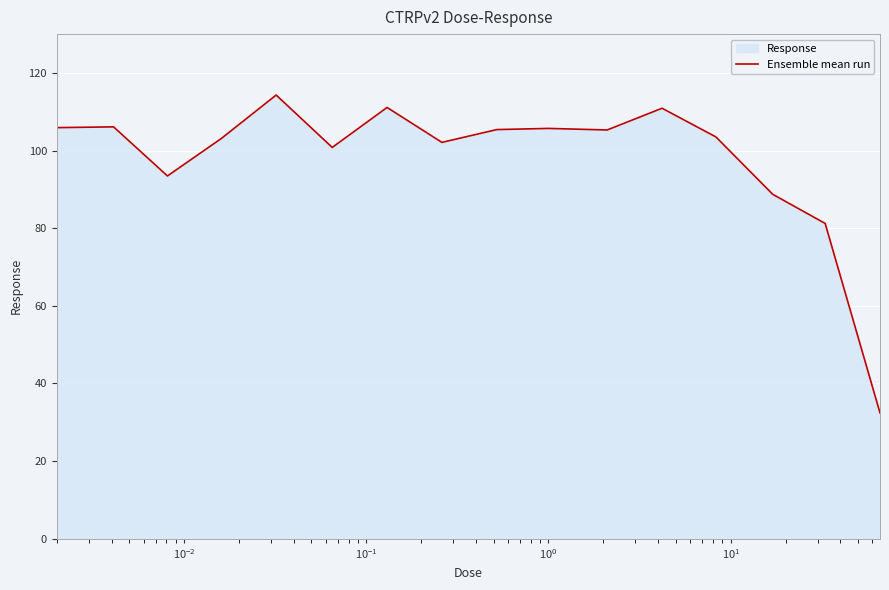

True or false: the data has more than 2 interior local peaks.

True